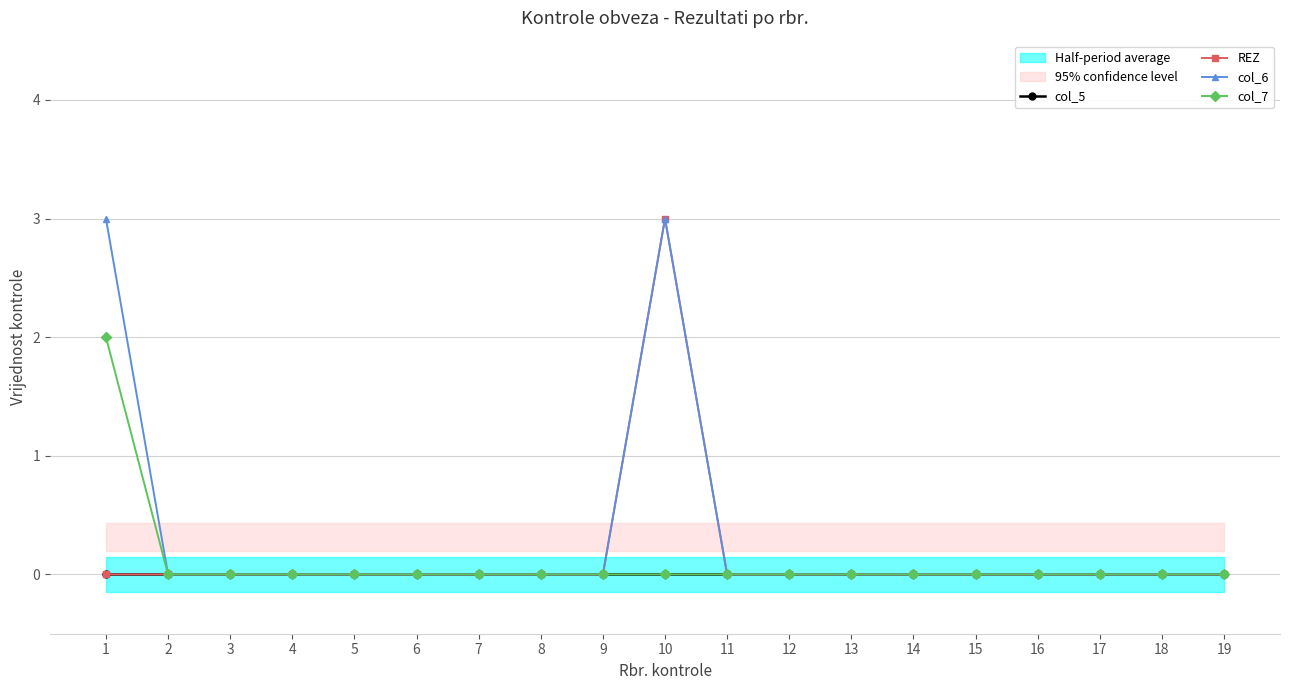

Which series has the largest total across all categories?

col_6